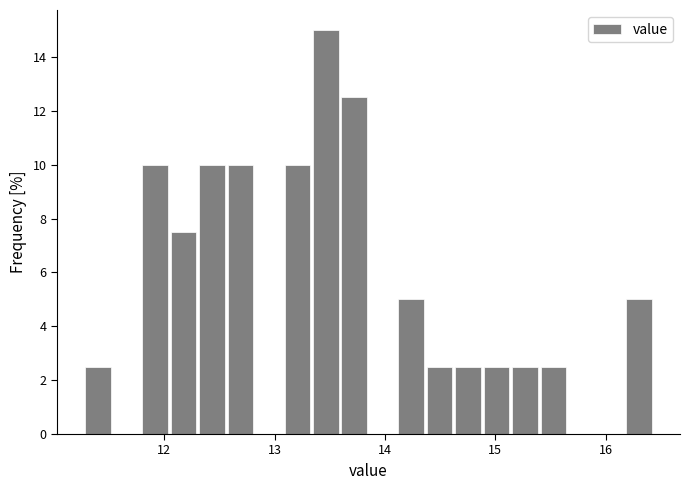

Read against the x-axis, roughly where is the centre of the tallest bar?

13.5